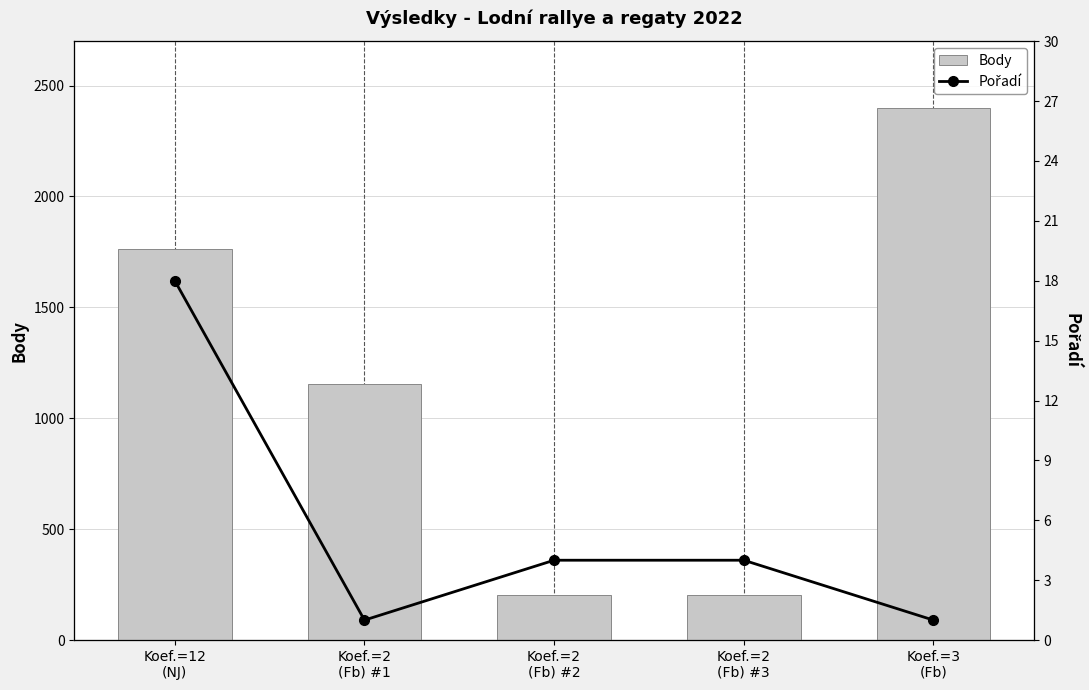

What is the minimum value shown in the chart?

1